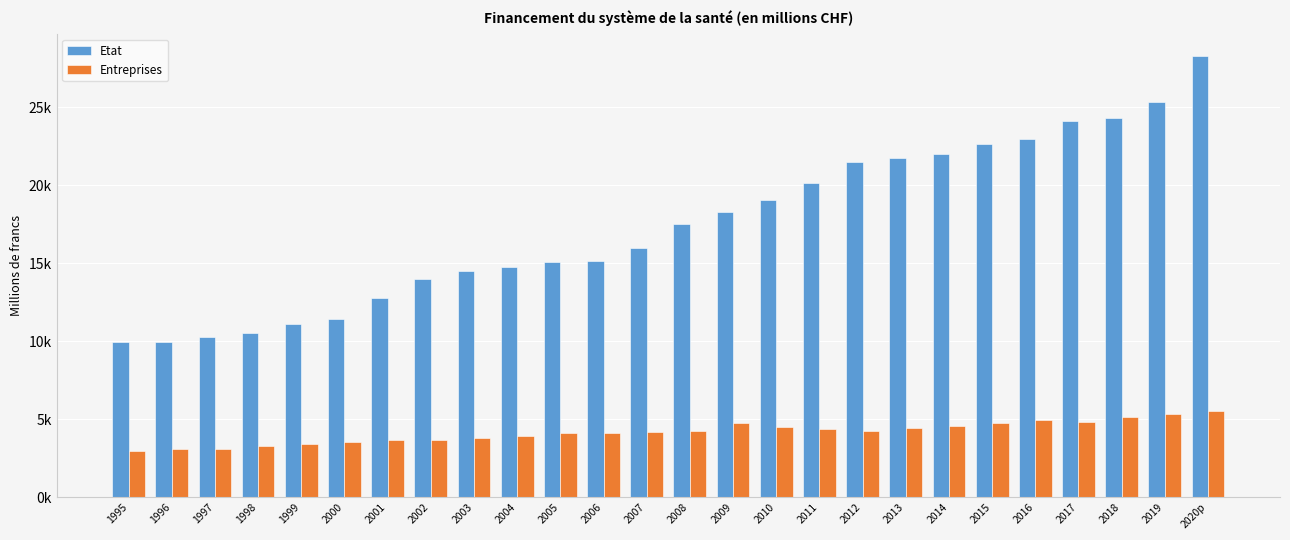

What is the difference between the highest and lowest values at 2015?

17898.4